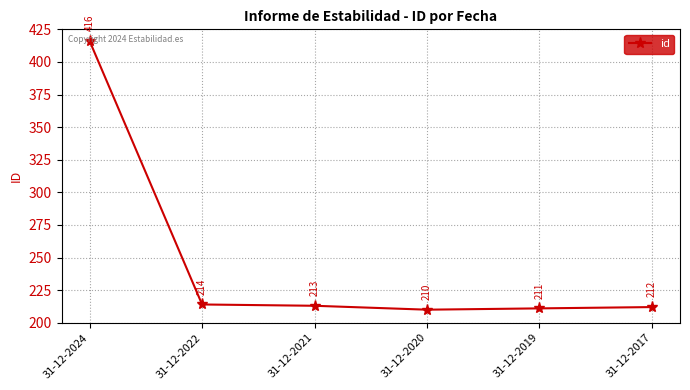

Which category has the lowest value across all series?

31-12-2020